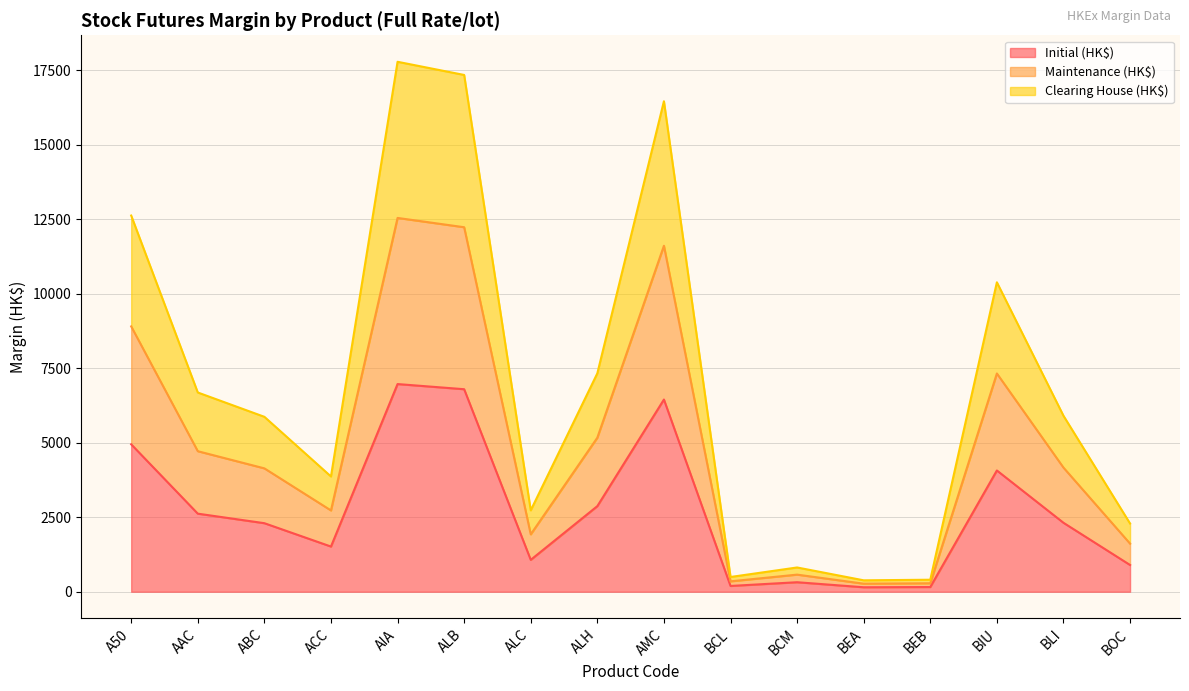

What is the spread (max minus min) of values at BOC?

1392